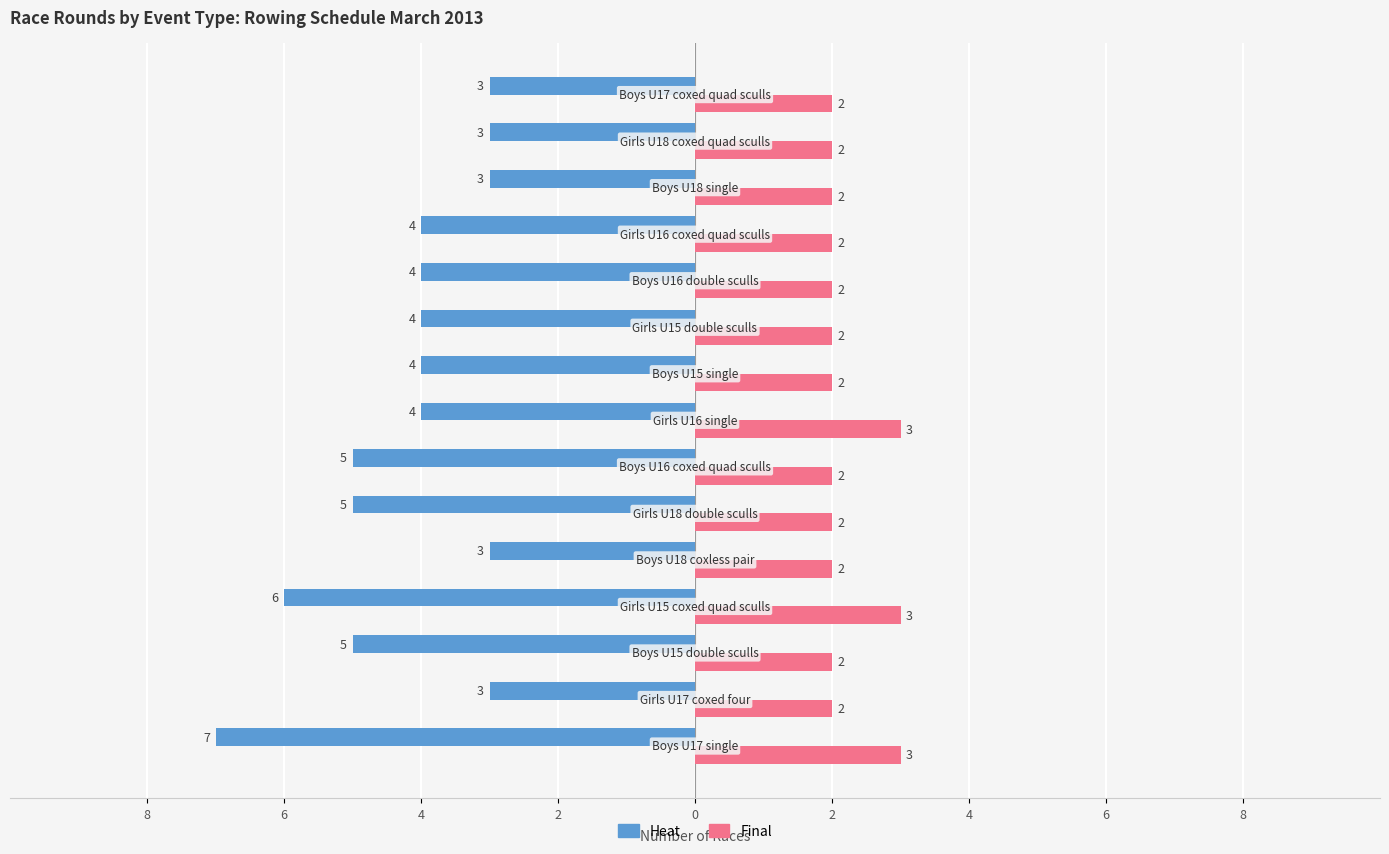

What is the difference between the maximum and minimum values in the Heat series?

4